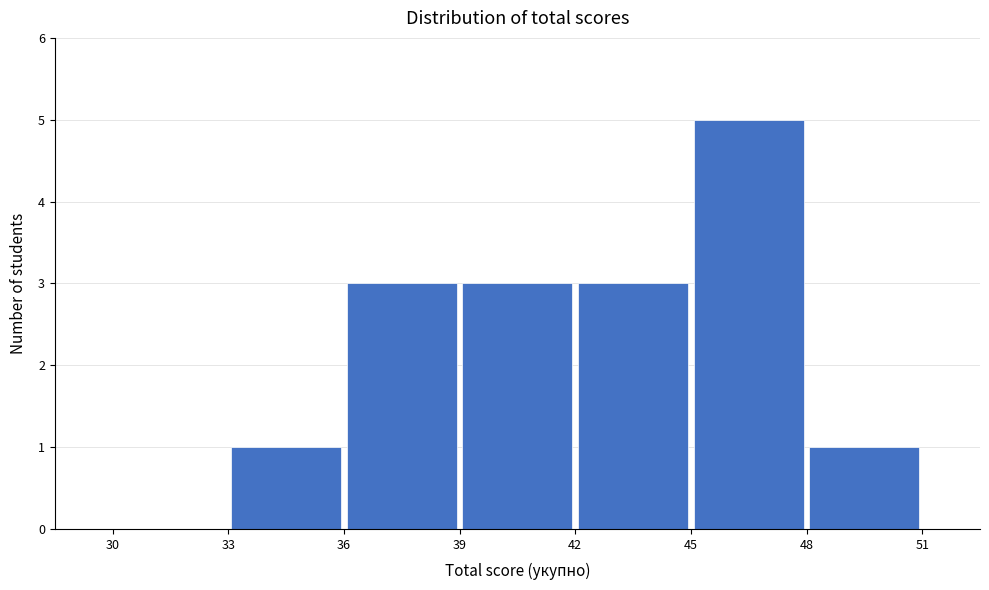

Which range on the x-axis has the tallest bar?

45 to 48